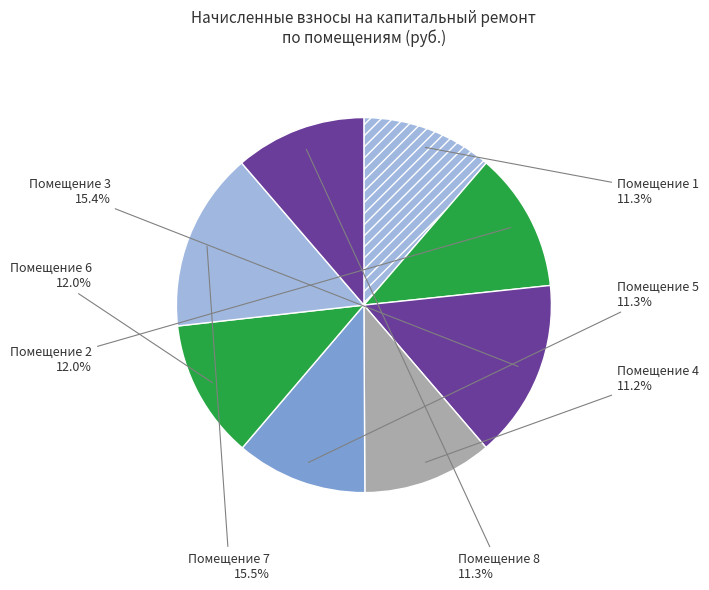

Rank the categories by value from lowest to highest.

4, 8, 1, 5, 6, 2, 3, 7